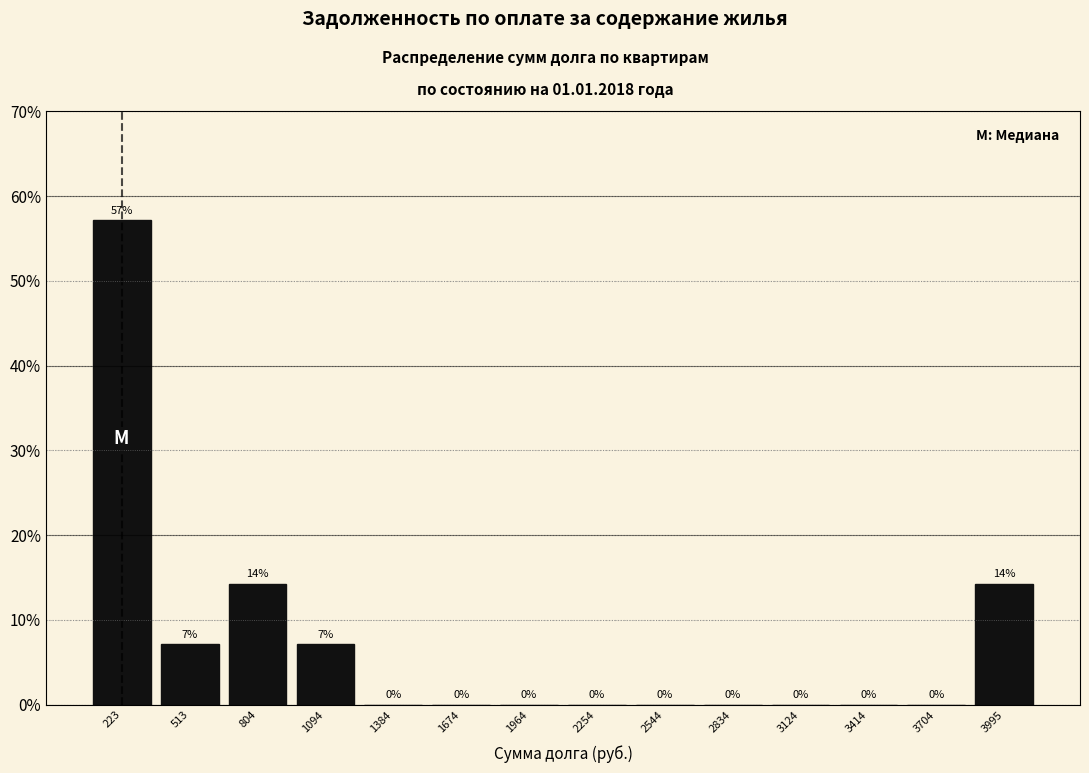

Over which range of the x-axis is the bar tallest?

100 to 350